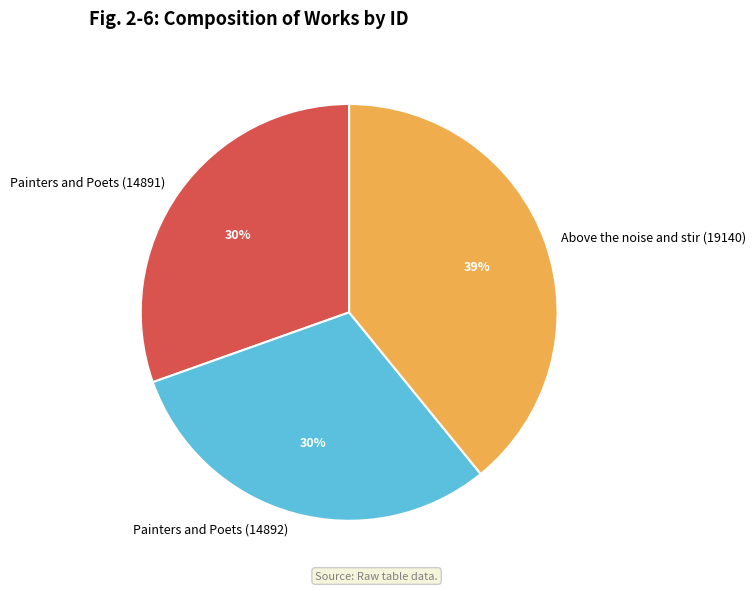

To the nearest percent, what is the difference between the largest and smallest slice percentages?

9%